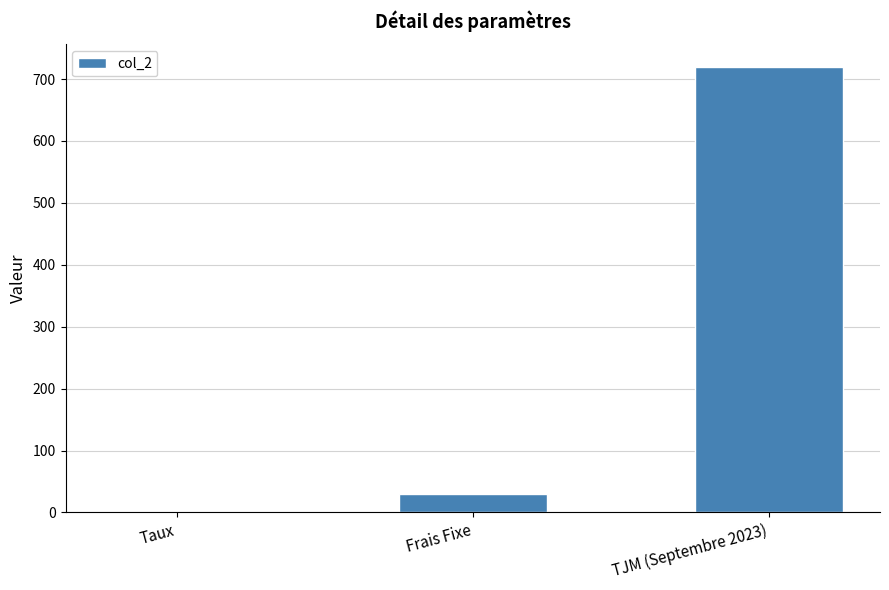

How many categories are shown in the chart?

3